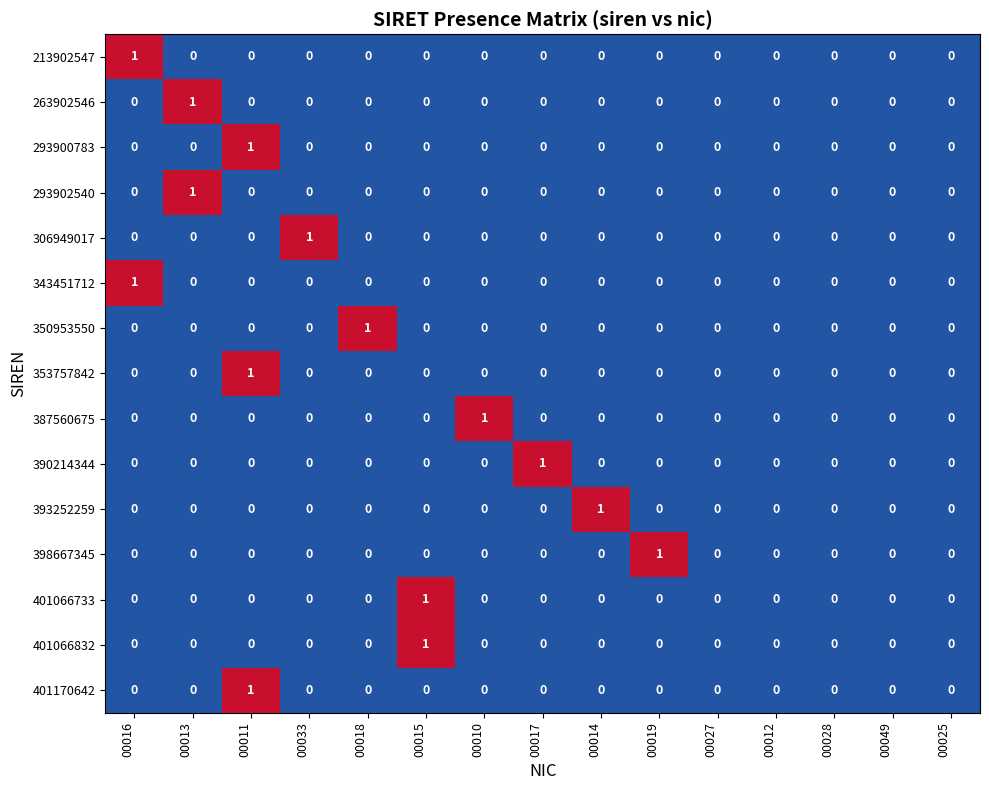

Which category has the highest value in the 401066733 series?

00015